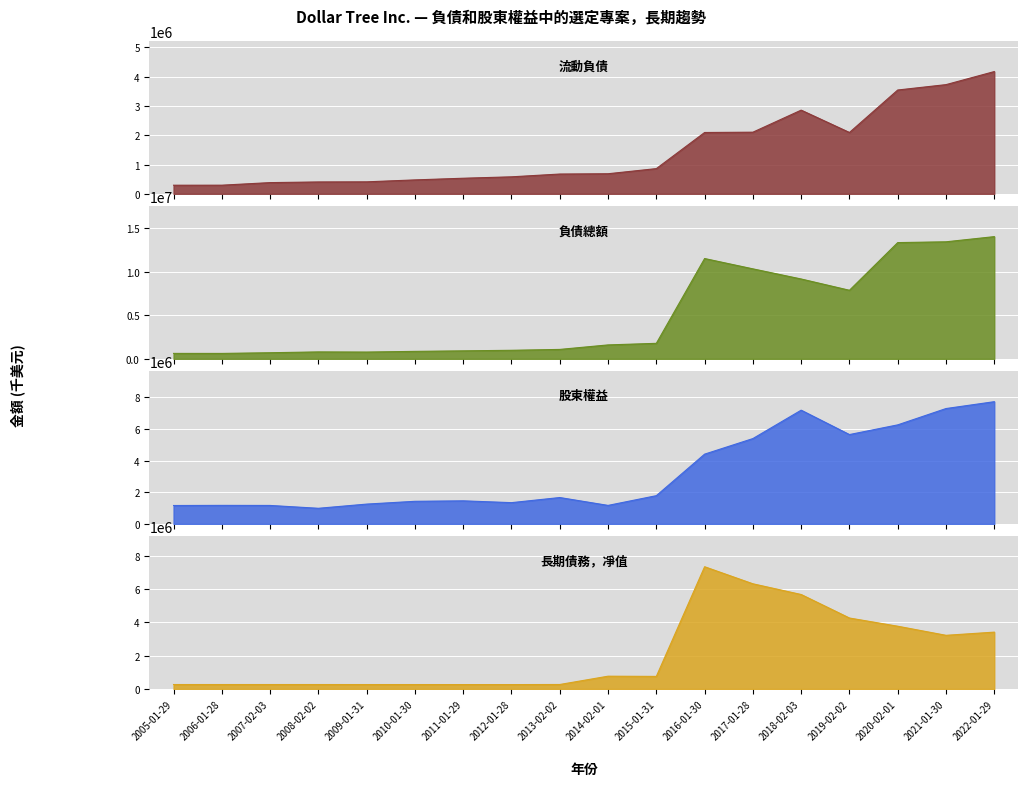

What is the sum of all 負債總額 values?

90324885